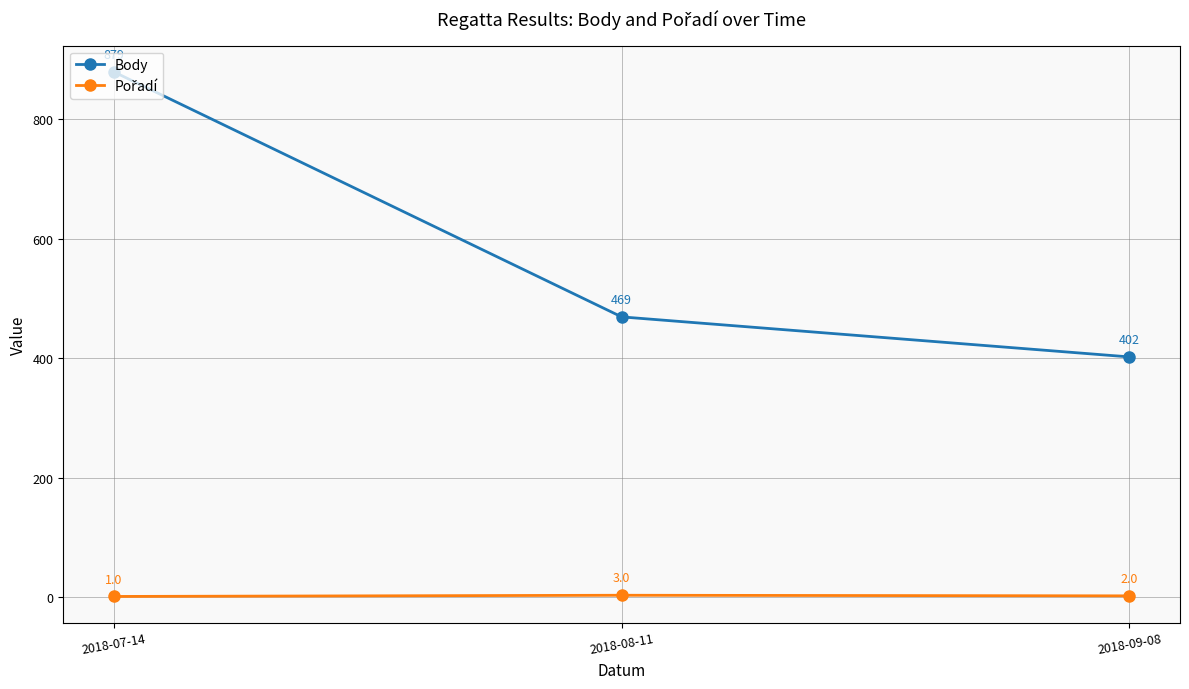

How many values in the Body series are below 469?

1